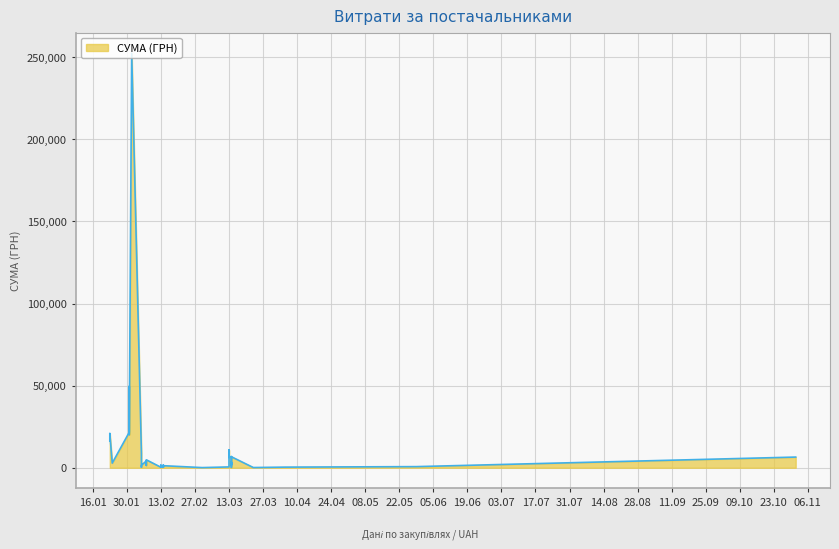

The value at 29.05.2018 is 684.4. True or false?

True